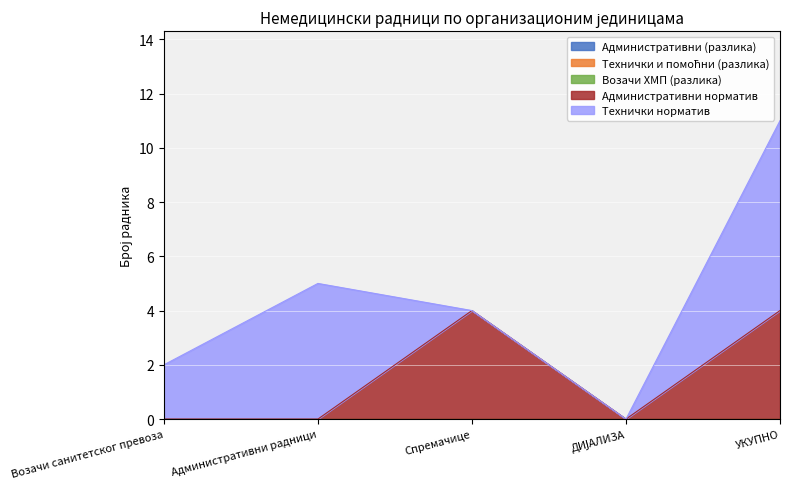

True or false: Технички и помоћни (разлика) and Возачи ХМП (разлика) intersect in this chart.

False